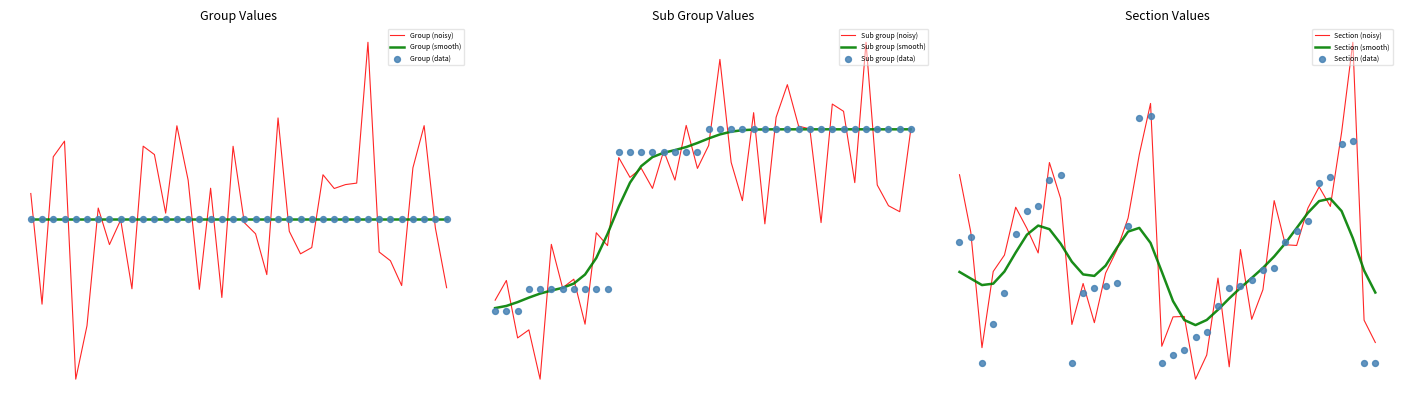

At how many categories does at least one series exceed 44?

34